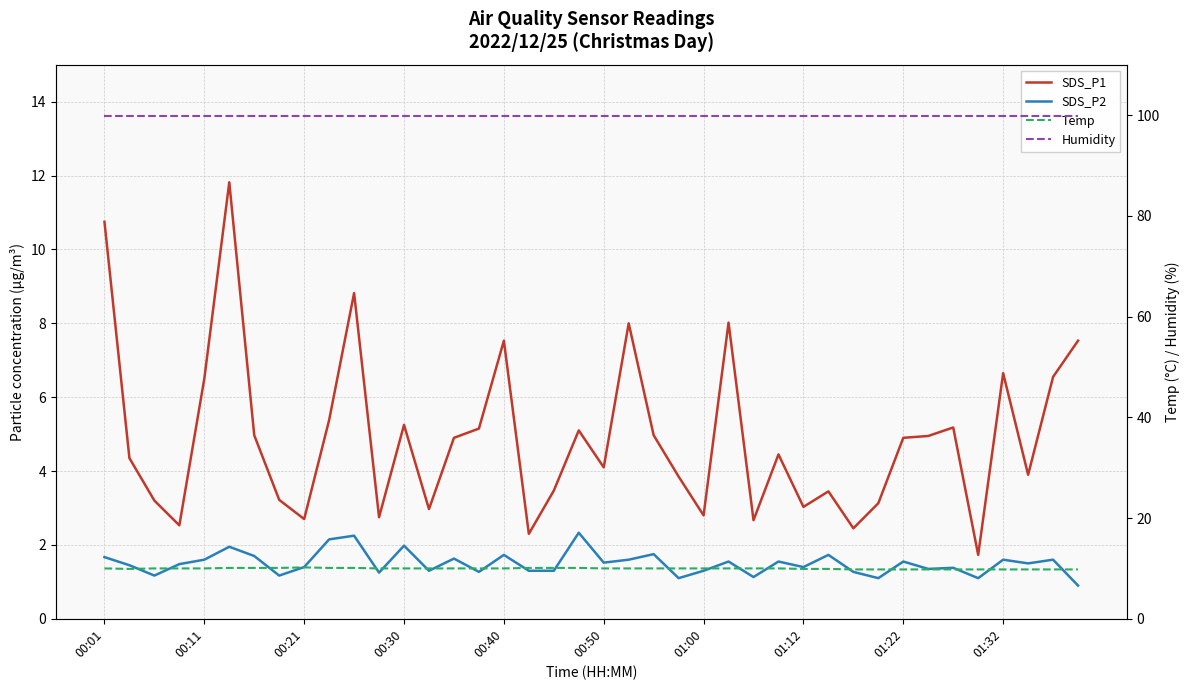

Between 10 and 00:50, which is larger?

00:50